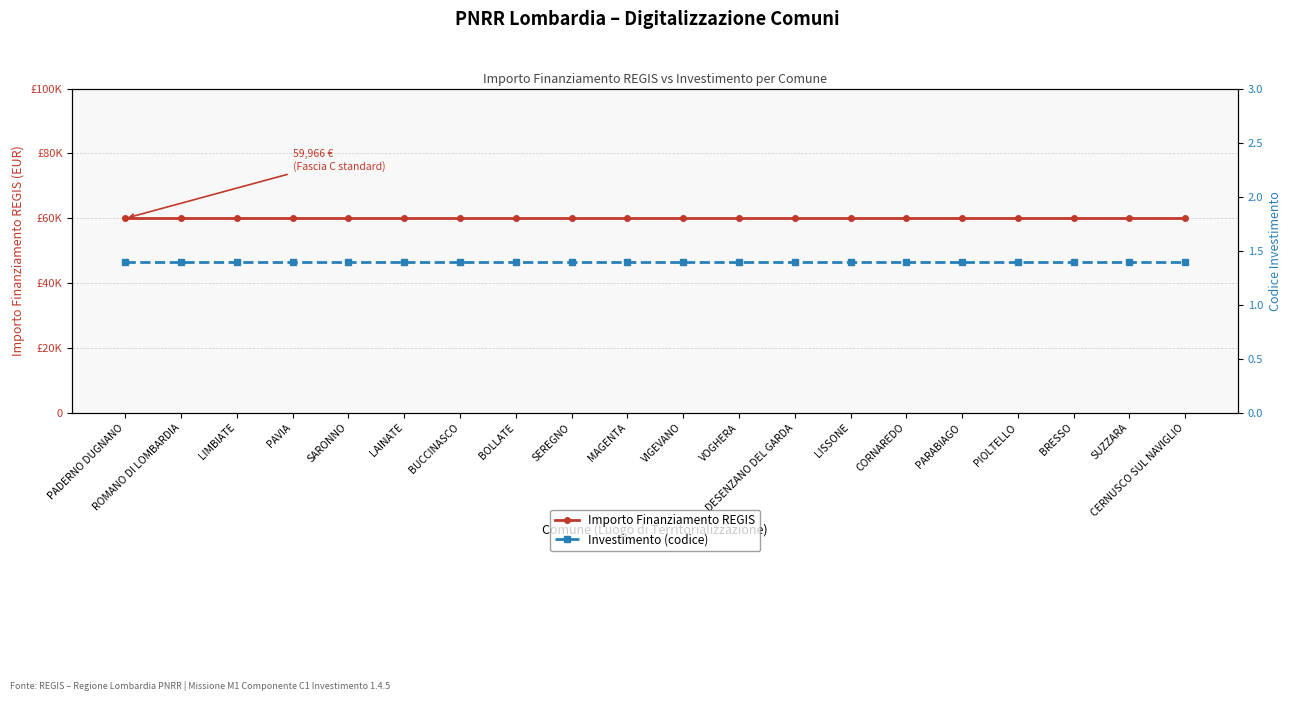

Is the value of Importo Finanziamento REGIS at VOGHERA greater than the value of Investimento (codice) at PADERNO DUGNANO?

Yes